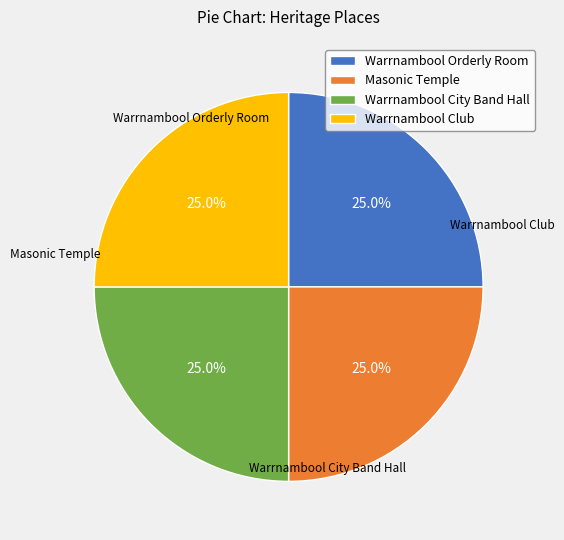

The Masonic Temple slice represents 15% of the pie. True or false?

False